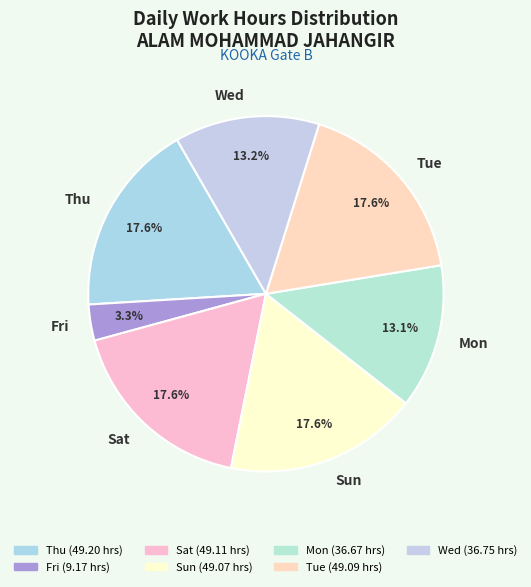

How many segments does this pie chart have?

7